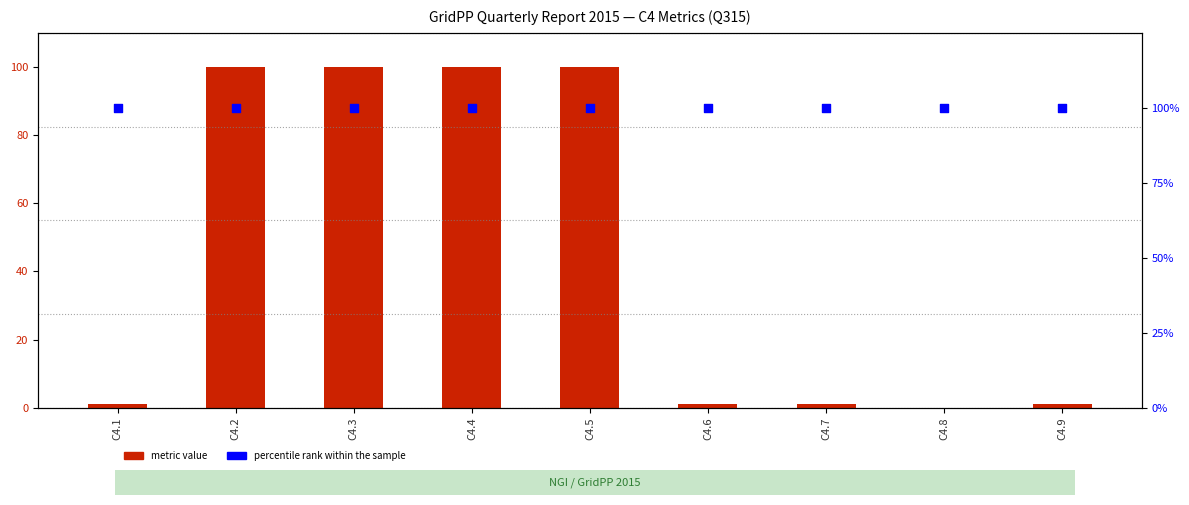

What are all the series names shown in the legend?

metric value, percentile rank within the sample